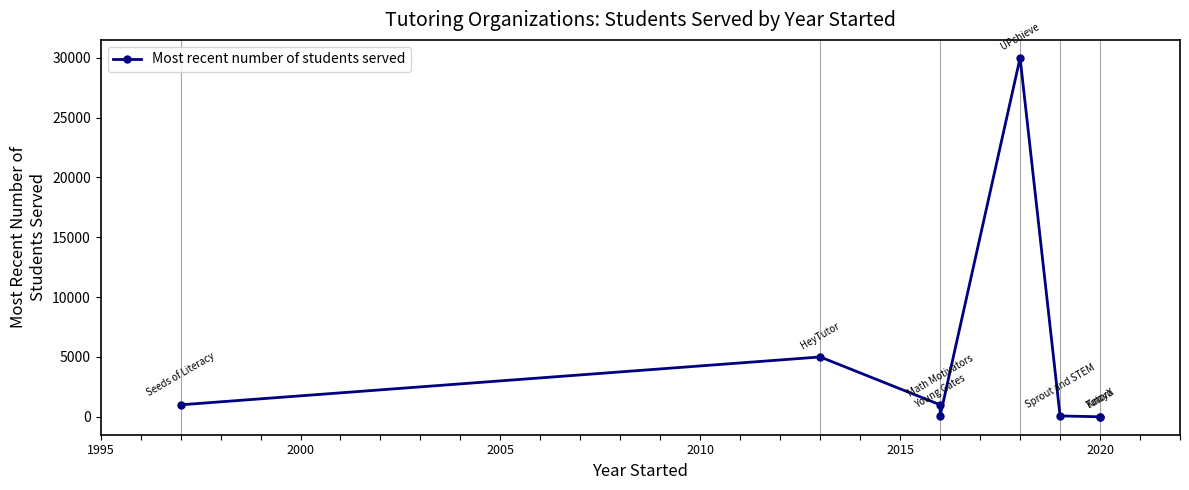

What is the value of the 2nd point from the left?

5000